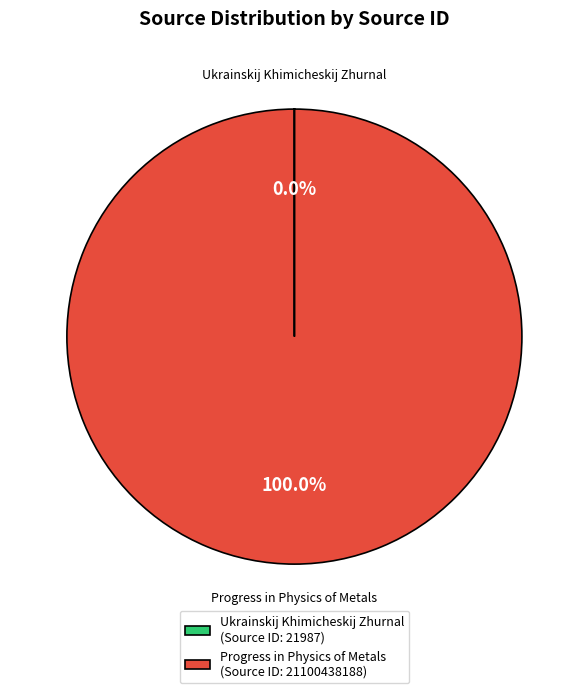

Is there any slice that represents more than half of the pie?

Yes